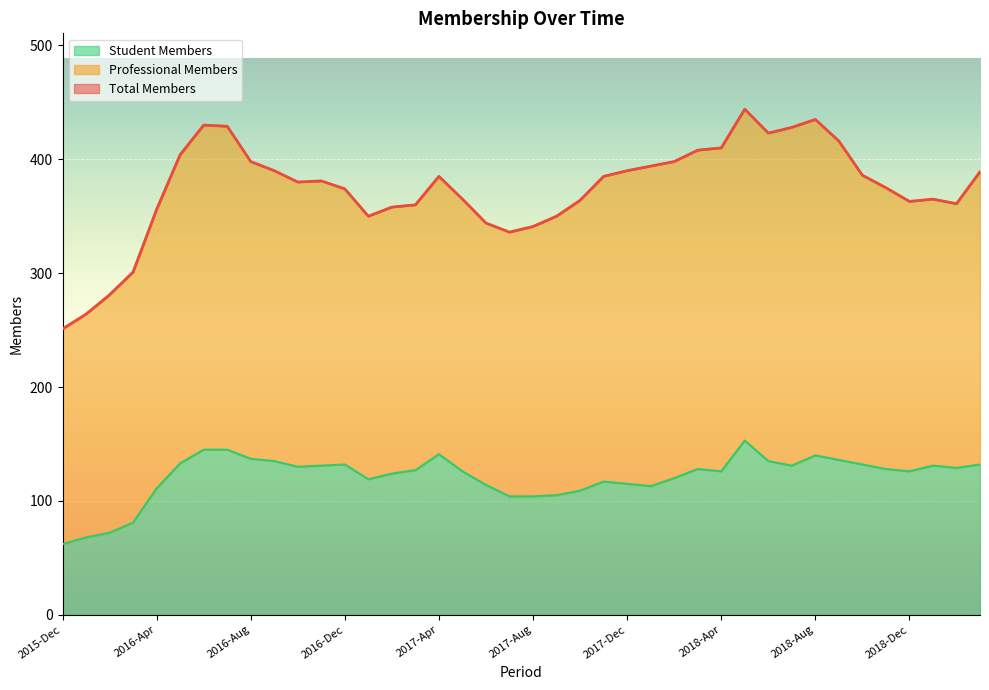

How many lines are shown in the chart?

3